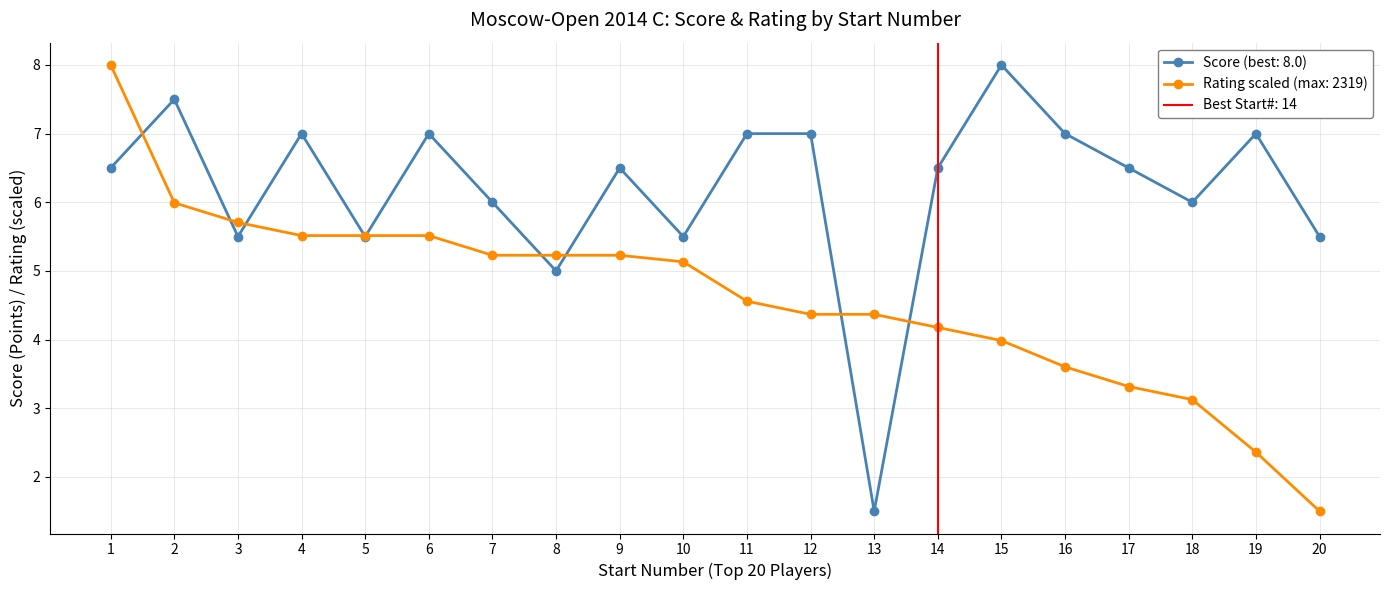

Does the chart display data point markers on the line(s)?

Yes